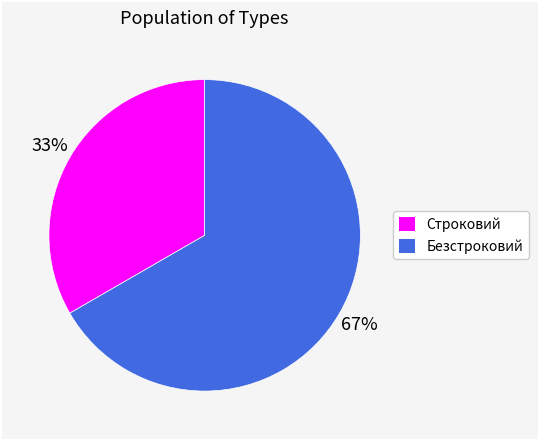

To the nearest percent, what is the average slice percentage?

50%